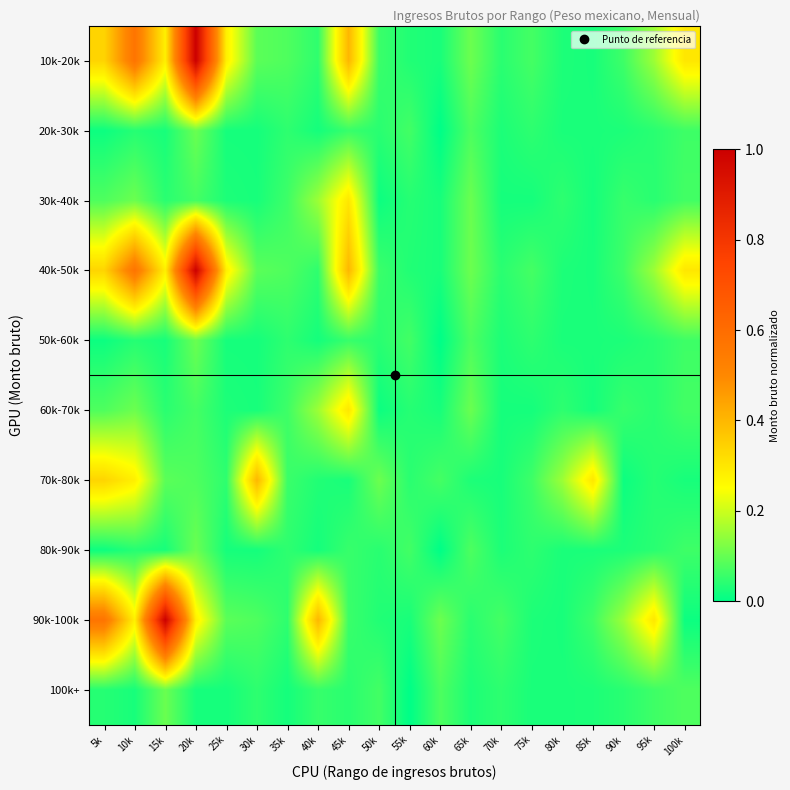

What is the spread (max minus min) of values at 65k?

0.1